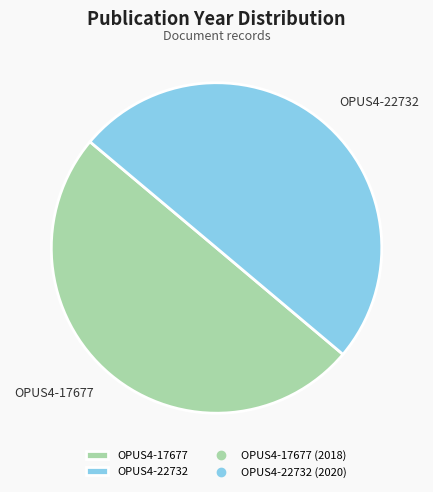

Approximately how many times larger is the value at OPUS4-22732 compared to OPUS4-17677?

1.0